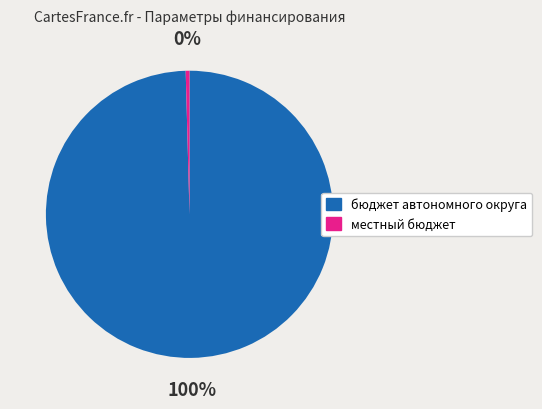

Is бюджет автономного округа the majority of the pie?

Yes